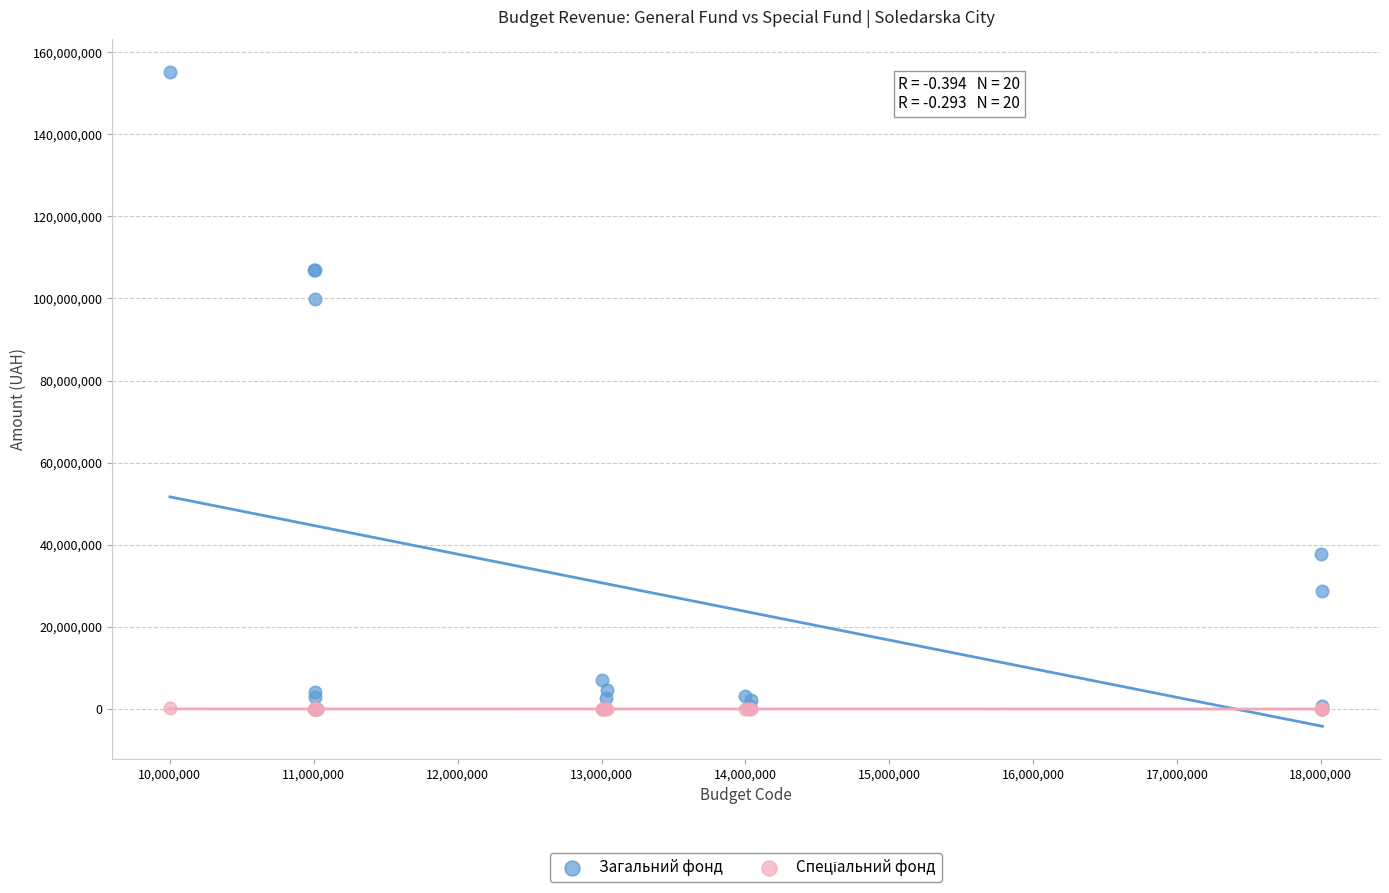

In the Загальний фонд series, what Y value is closest to 77567717?

99865764